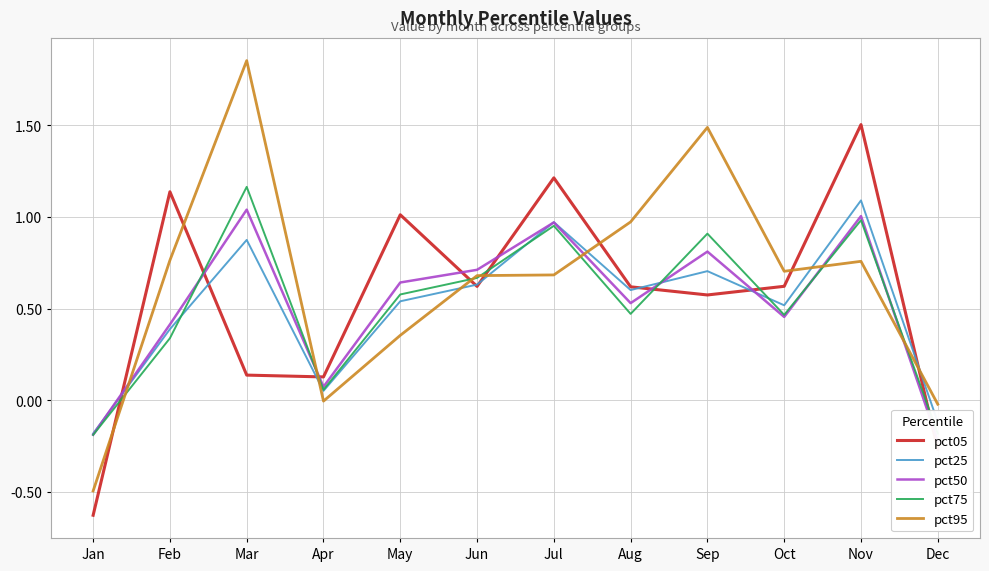

What is the average value of the pct25 series?

0.5